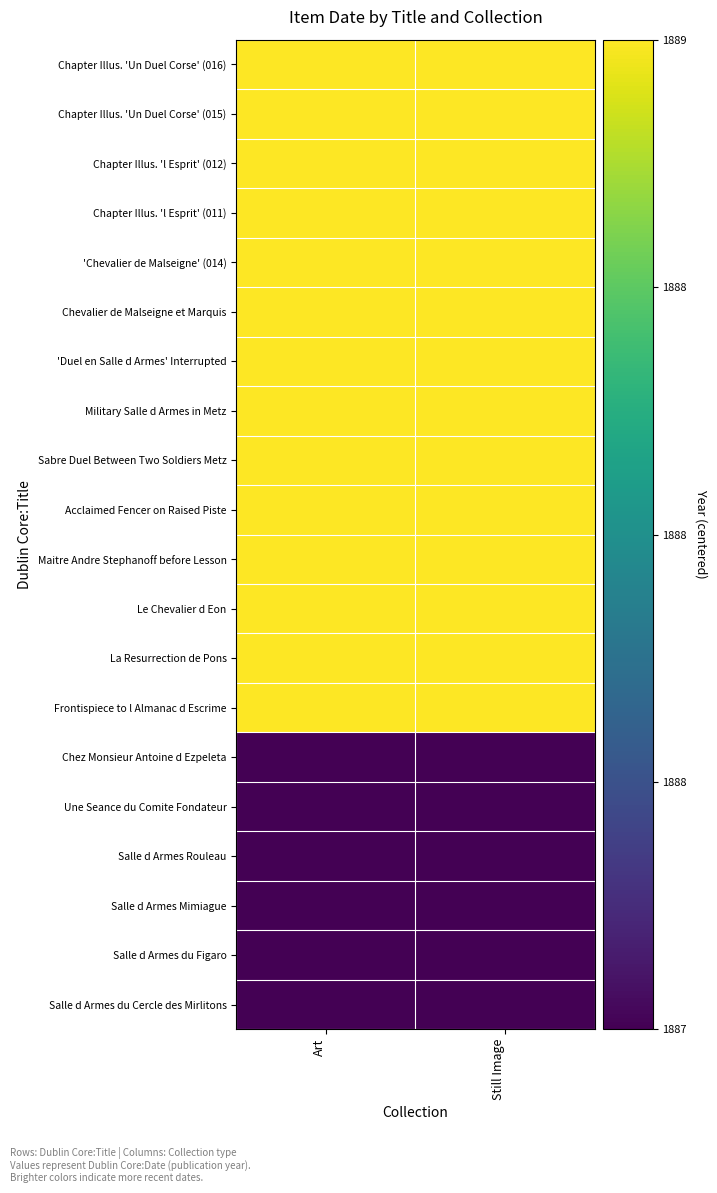

Count the number of data series in this chart.

20